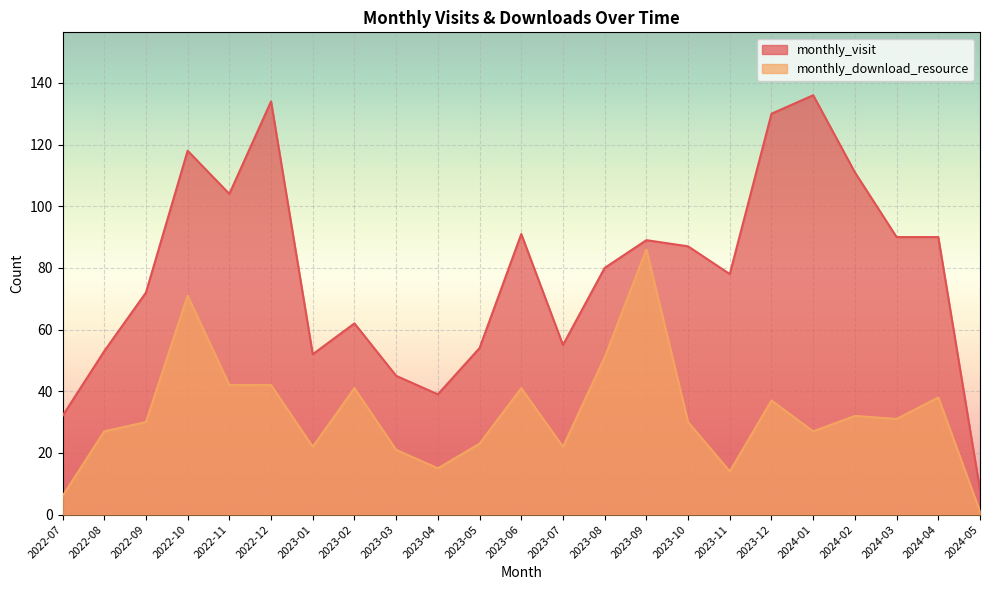

What value does the monthly_visit series have at 2024-03, to the nearest 50?

100